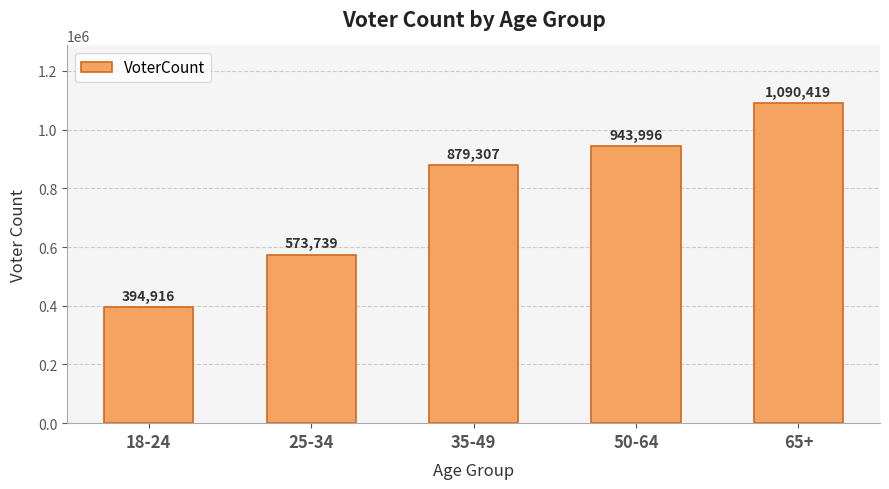

What is the label of the 3rd bar from the right?

35-49